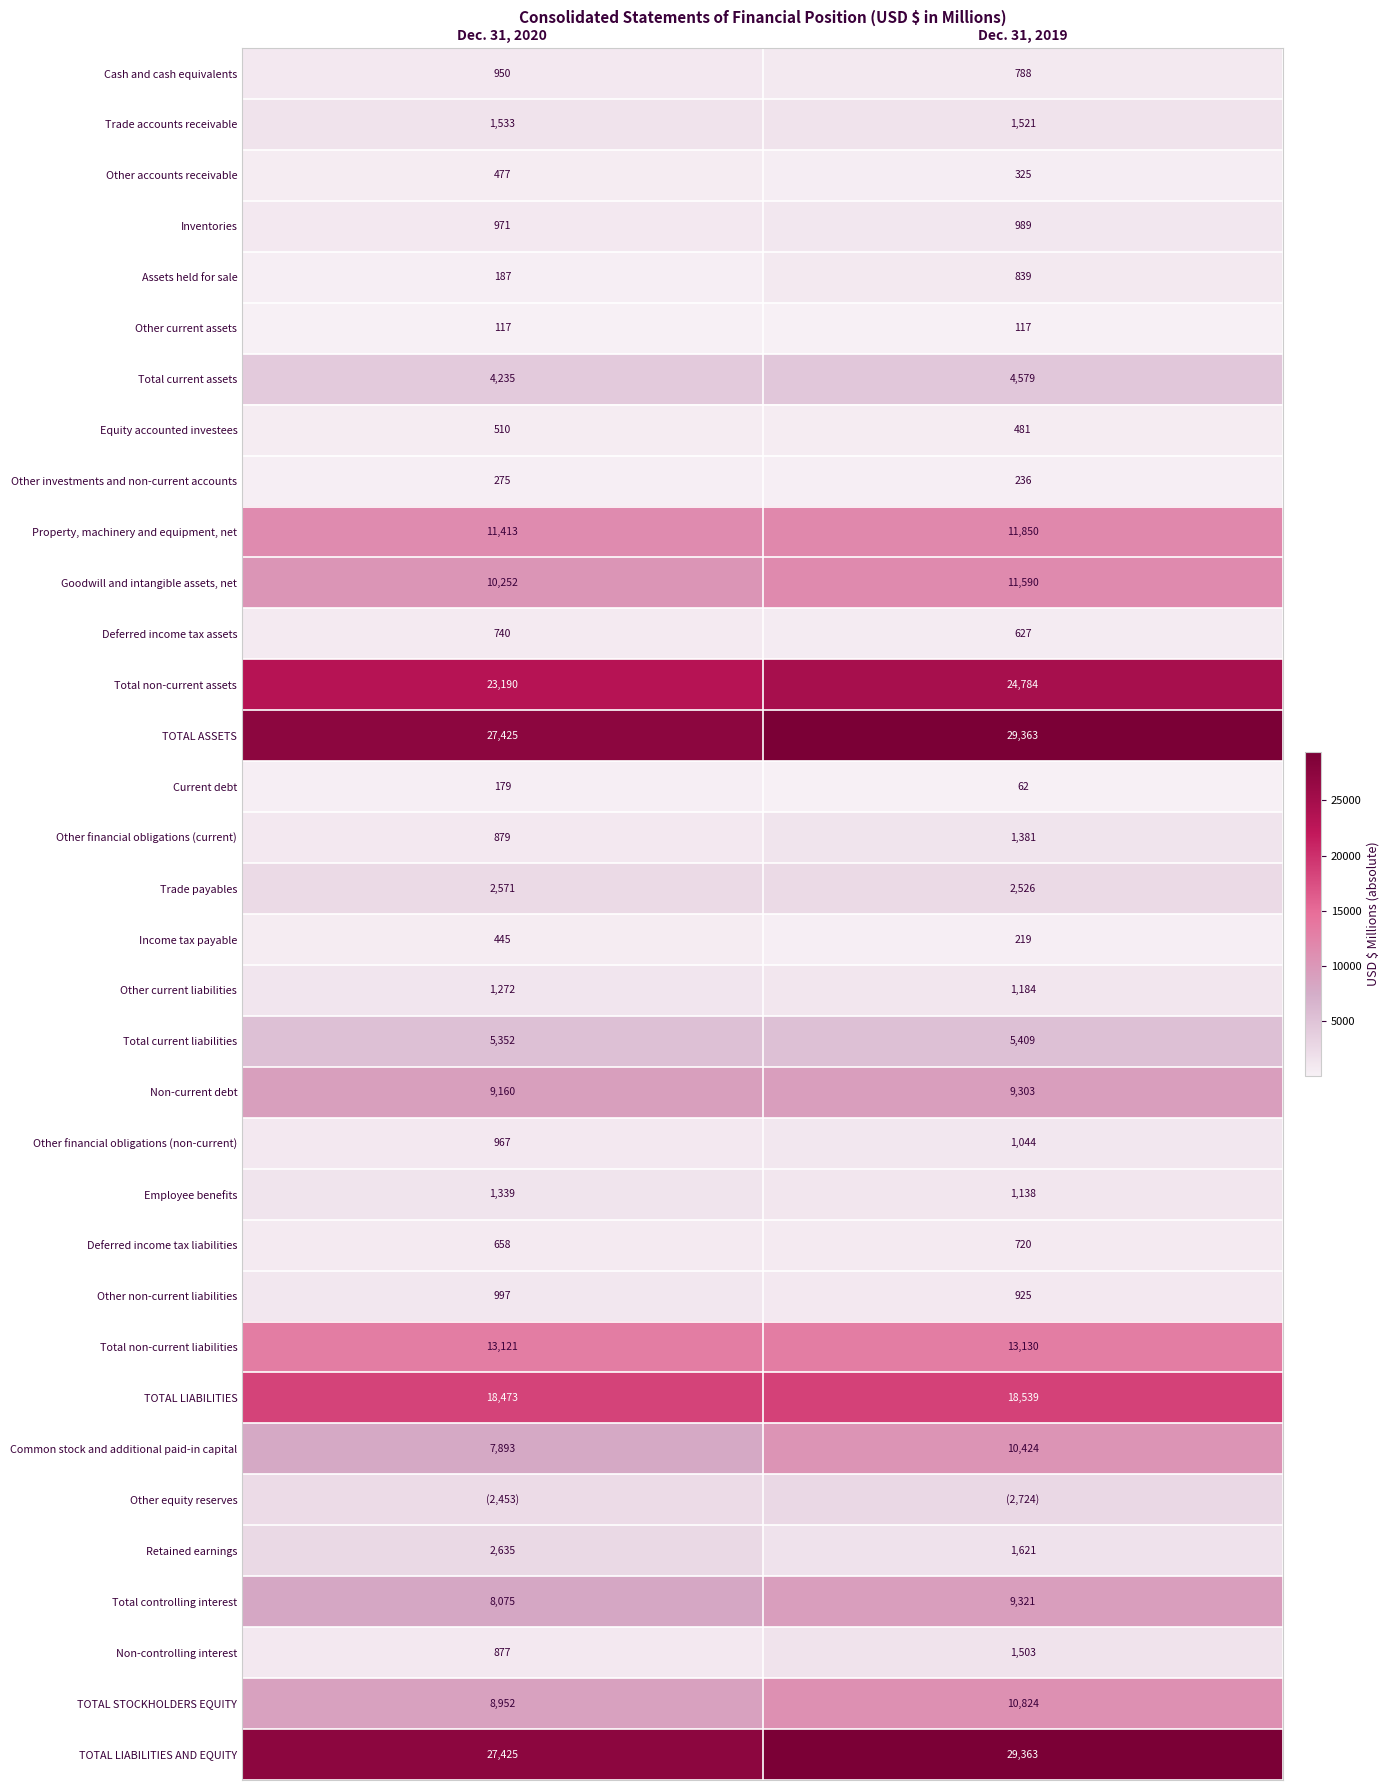

How many Income tax payable values are between 219 and 445?

2